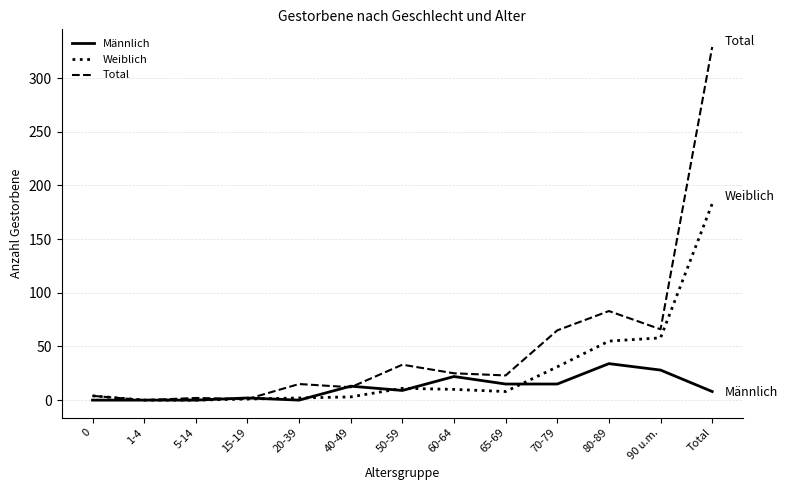

At which category is the sum across all series the highest?

Total